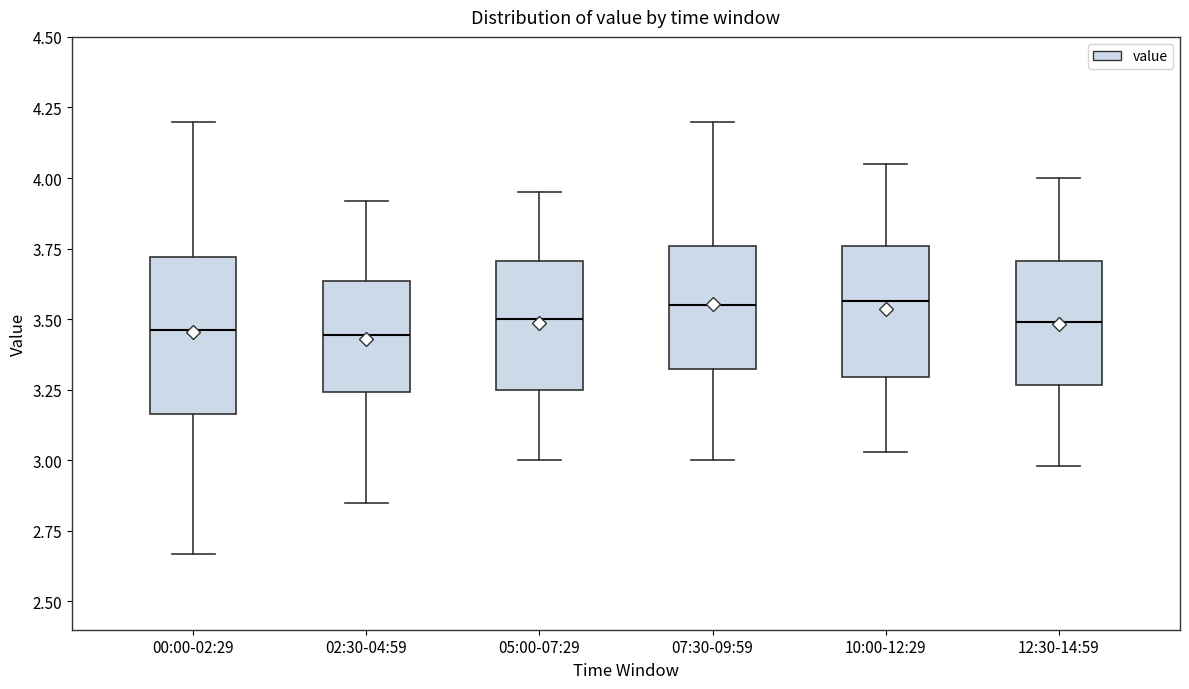

Reading left to right, transcribe this box plot: for each box, give where its median line is, the range the box spans, and where its two whiskers end, as read against the y-axis. The values are not printed on the chart, so give them approximately, as read against the axis.

00:00-02:29: median 3.45, box 3.15 to 3.70, whiskers 2.65 to 4.20
02:30-04:59: median 3.45, box 3.25 to 3.65, whiskers 2.85 to 3.90
05:00-07:29: median 3.50, box 3.25 to 3.70, whiskers 3.00 to 3.95
07:30-09:59: median 3.55, box 3.30 to 3.75, whiskers 3.00 to 4.20
10:00-12:29: median 3.55, box 3.30 to 3.75, whiskers 3.05 to 4.05
12:30-14:59: median 3.50, box 3.25 to 3.70, whiskers 3.00 to 4.00